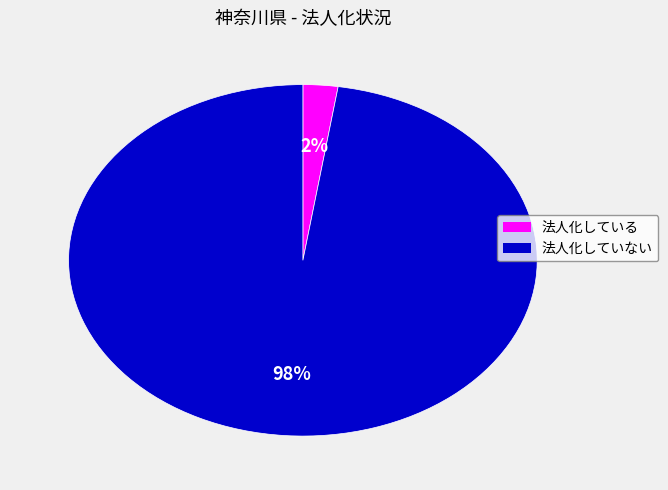

Between 法人化している and 法人化していない, which is larger?

法人化していない